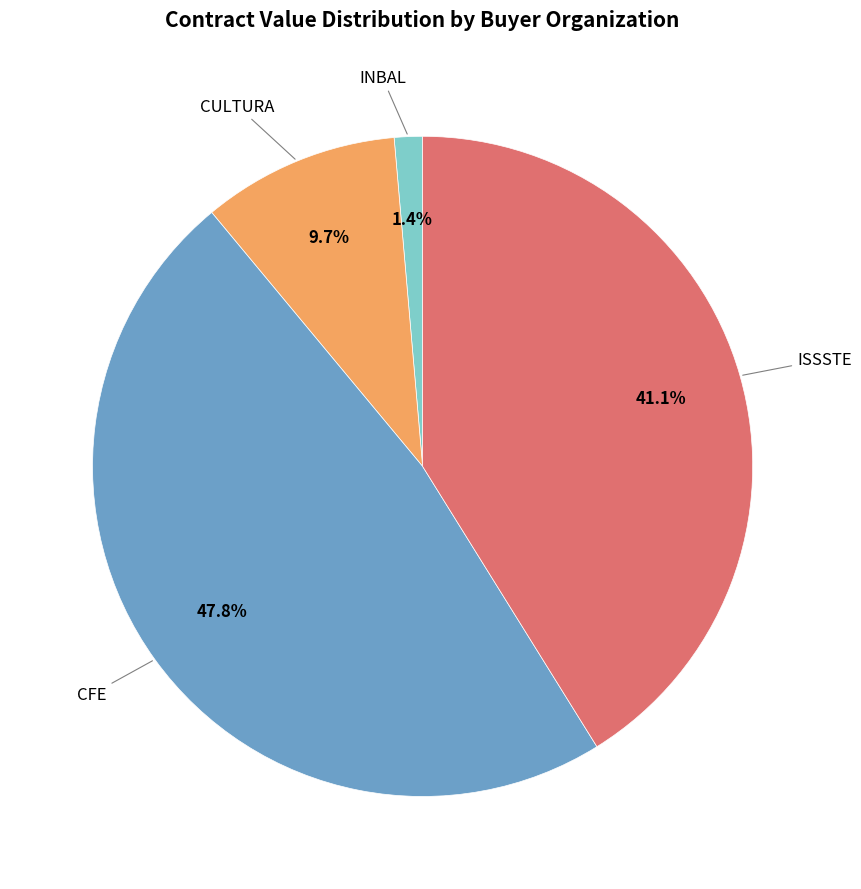

Combined, do INBAL and ISSSTE account for over 50%?

No